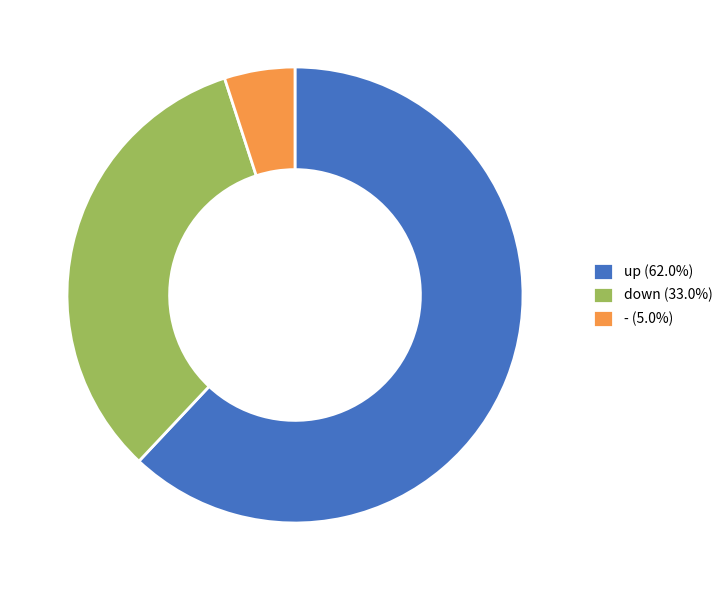

Which slice is the largest?

up